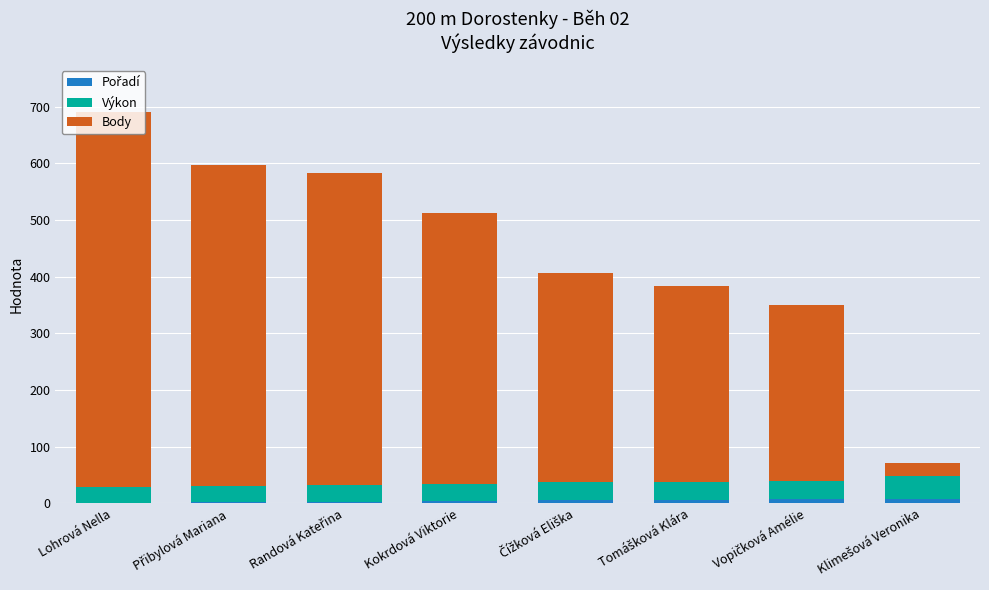

At which category is the sum across all series the highest?

Lohrová Nella